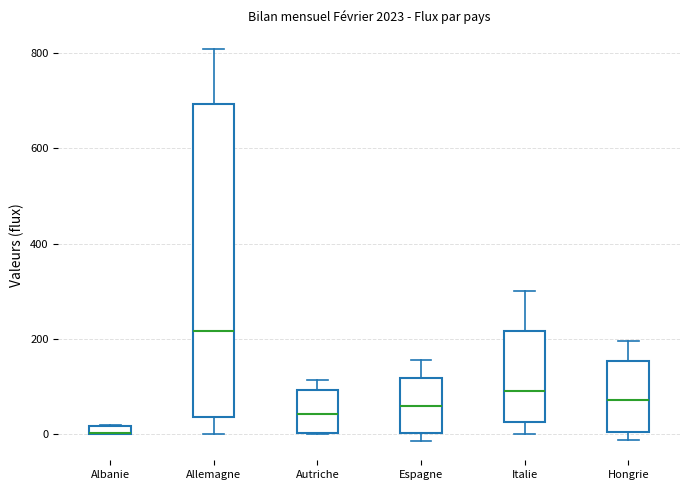

Where is the upper edge of the box for Autriche on the y-axis? The values are not printed on the chart, so give them approximately, as read against the axis.

100